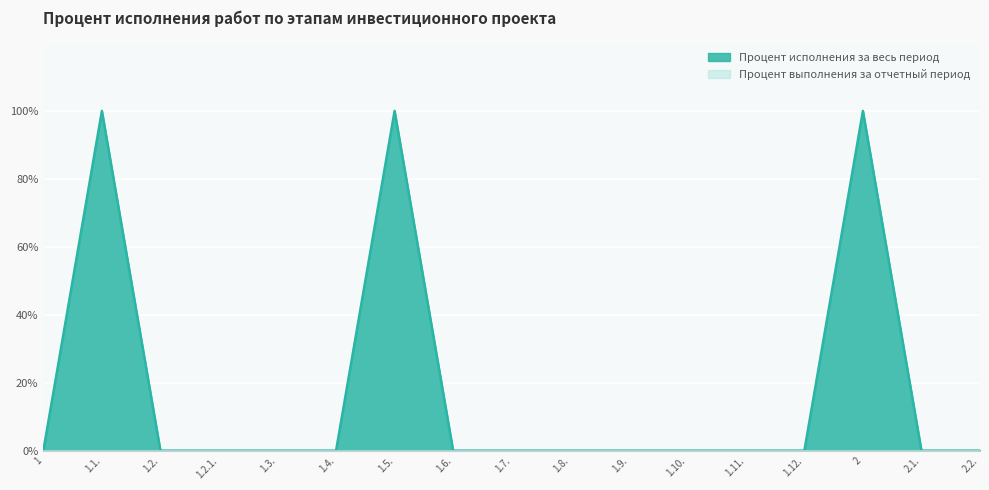

Which has a higher value, 1.12. or 1.1.?

1.1.